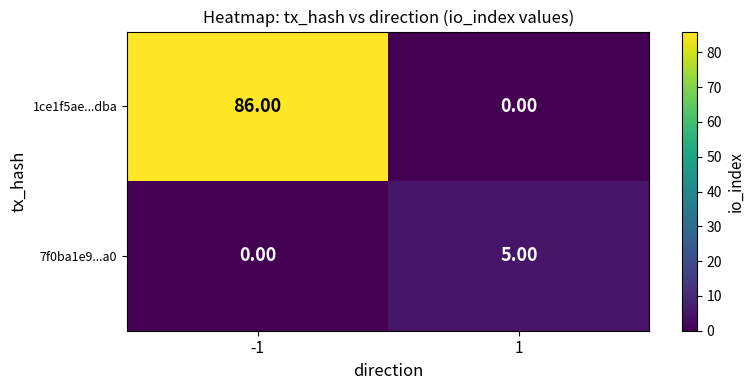

What is the total value across all series at -1?

86